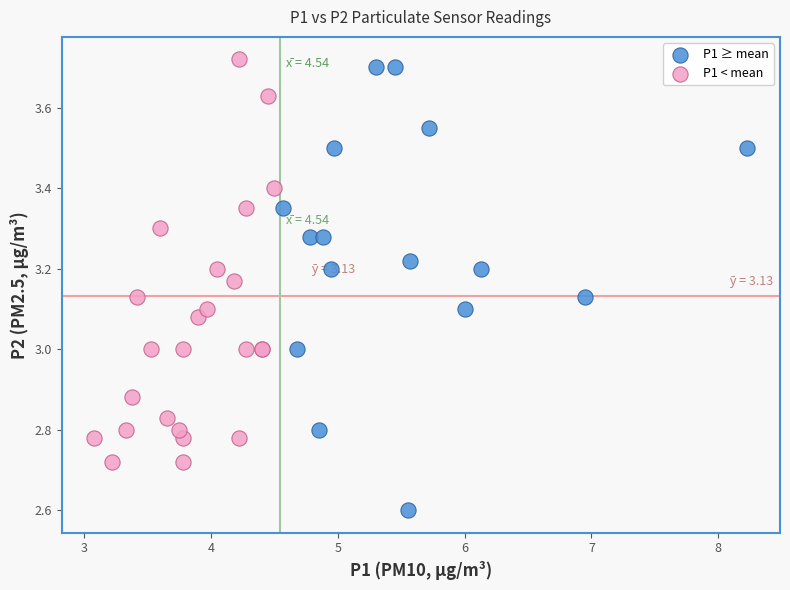

Which series has the largest Y range (max minus min)?

P1 ≥ mean